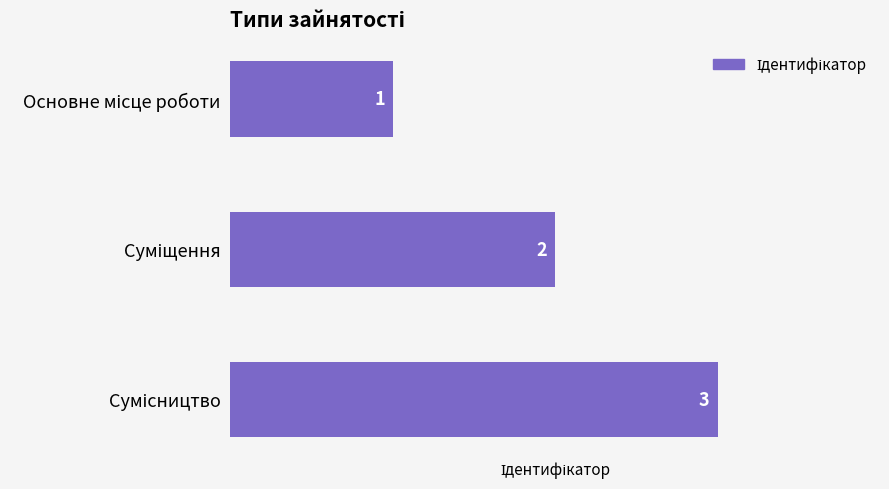

What is the value of the 1st bar from the top?

1